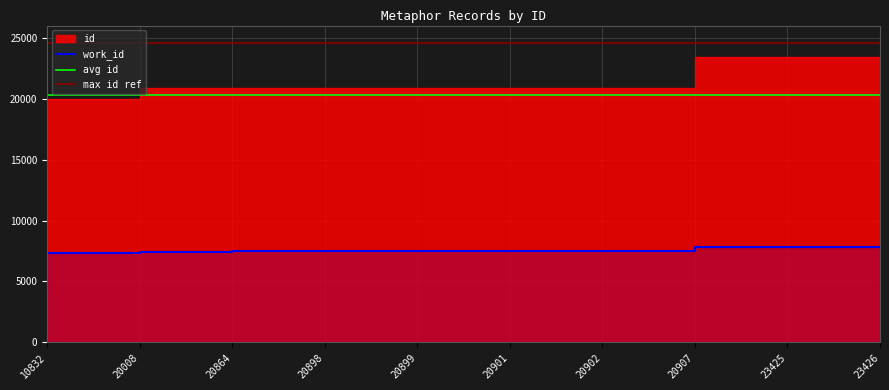

True or false: the data has more than 2 interior local peaks.

False